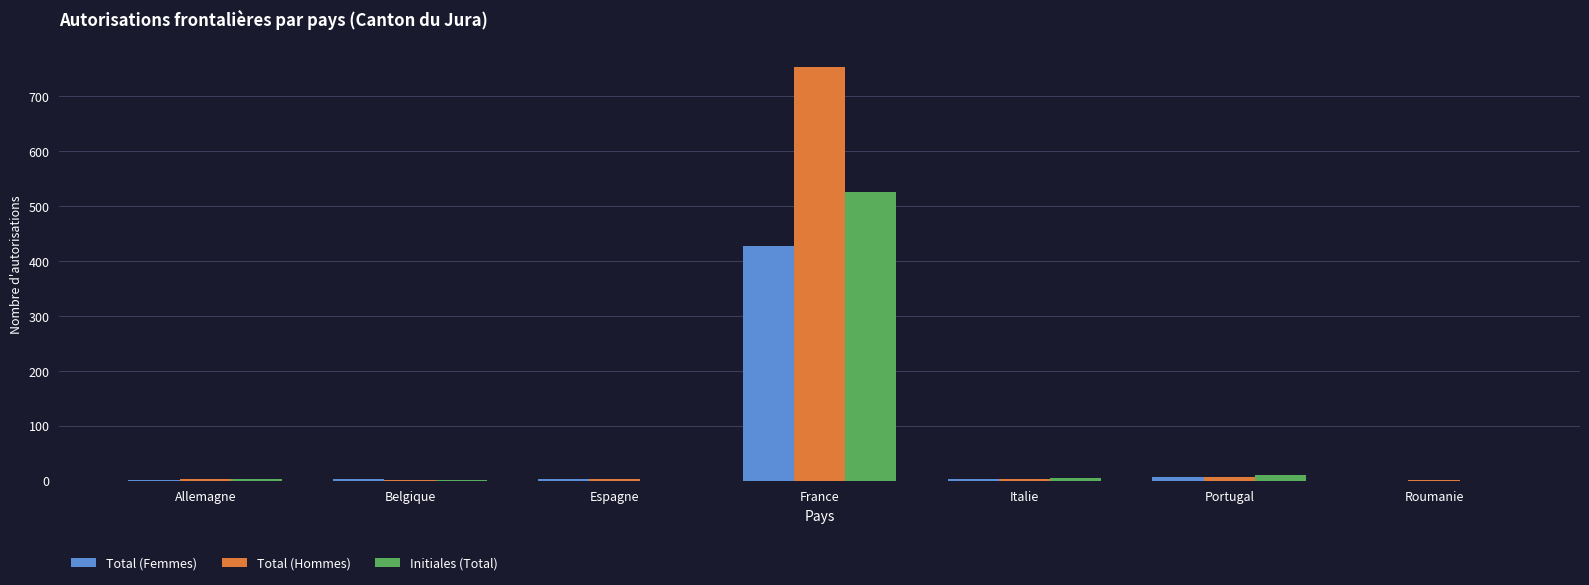

The Total (Femmes) series shows 585 at France. True or false?

False